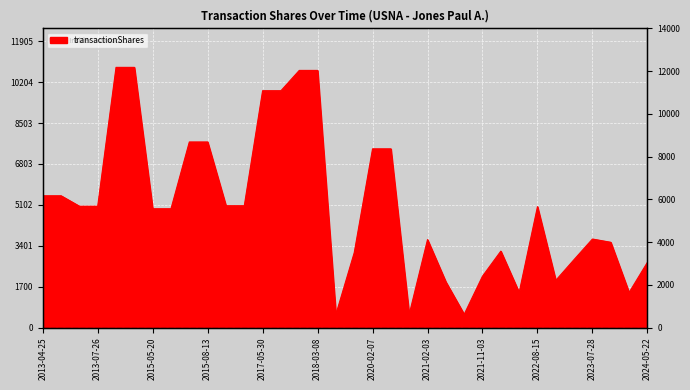

Between 2023-02-03 and 2013-04-25, which is larger?

2013-04-25